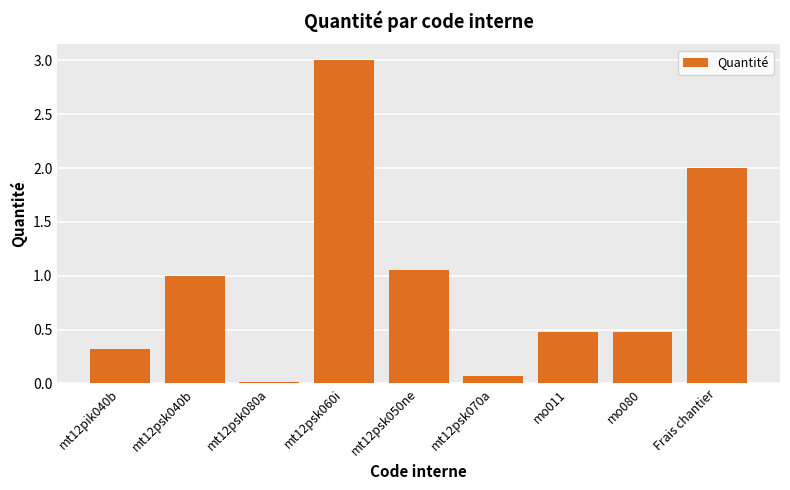

How many categories are shown in the chart?

9